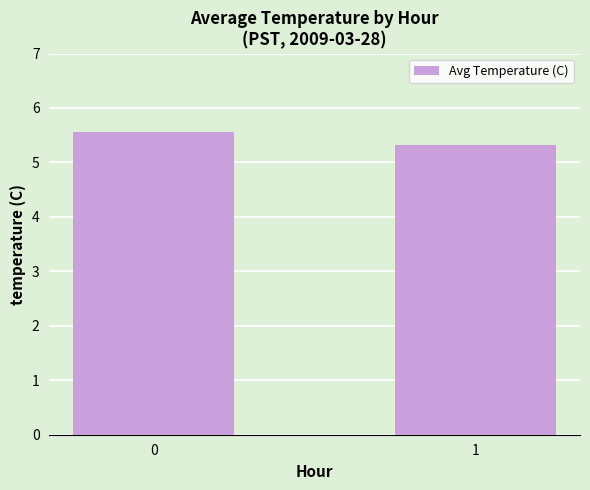

What is the minimum value shown in the chart?

5.3